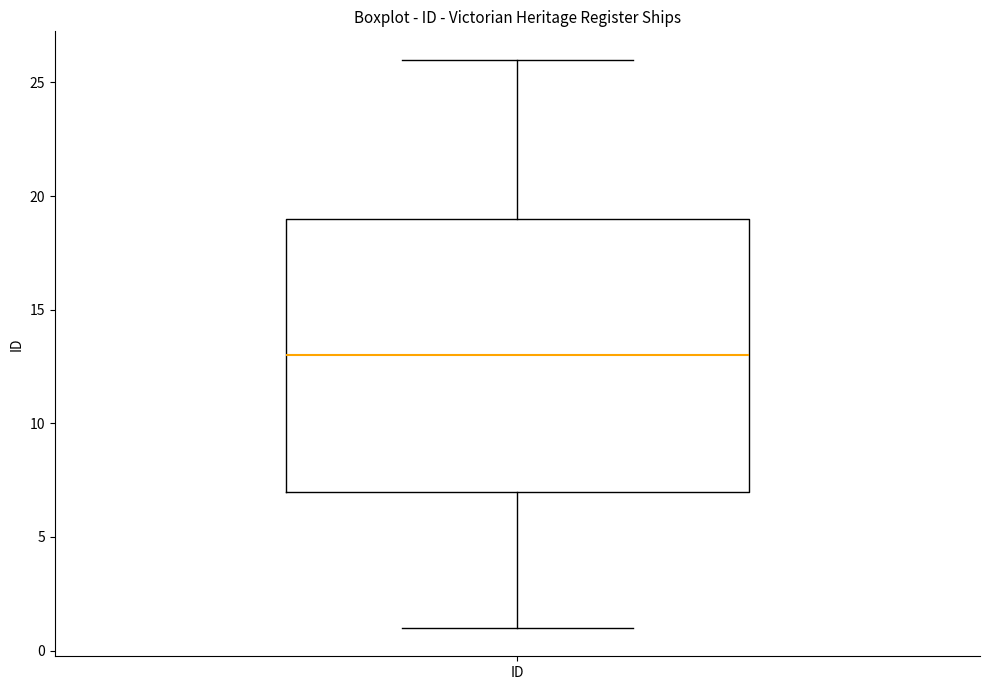

Where does the median line of the box for ID sit on the y-axis? The values are not printed on the chart, so give them approximately, as read against the axis.

13